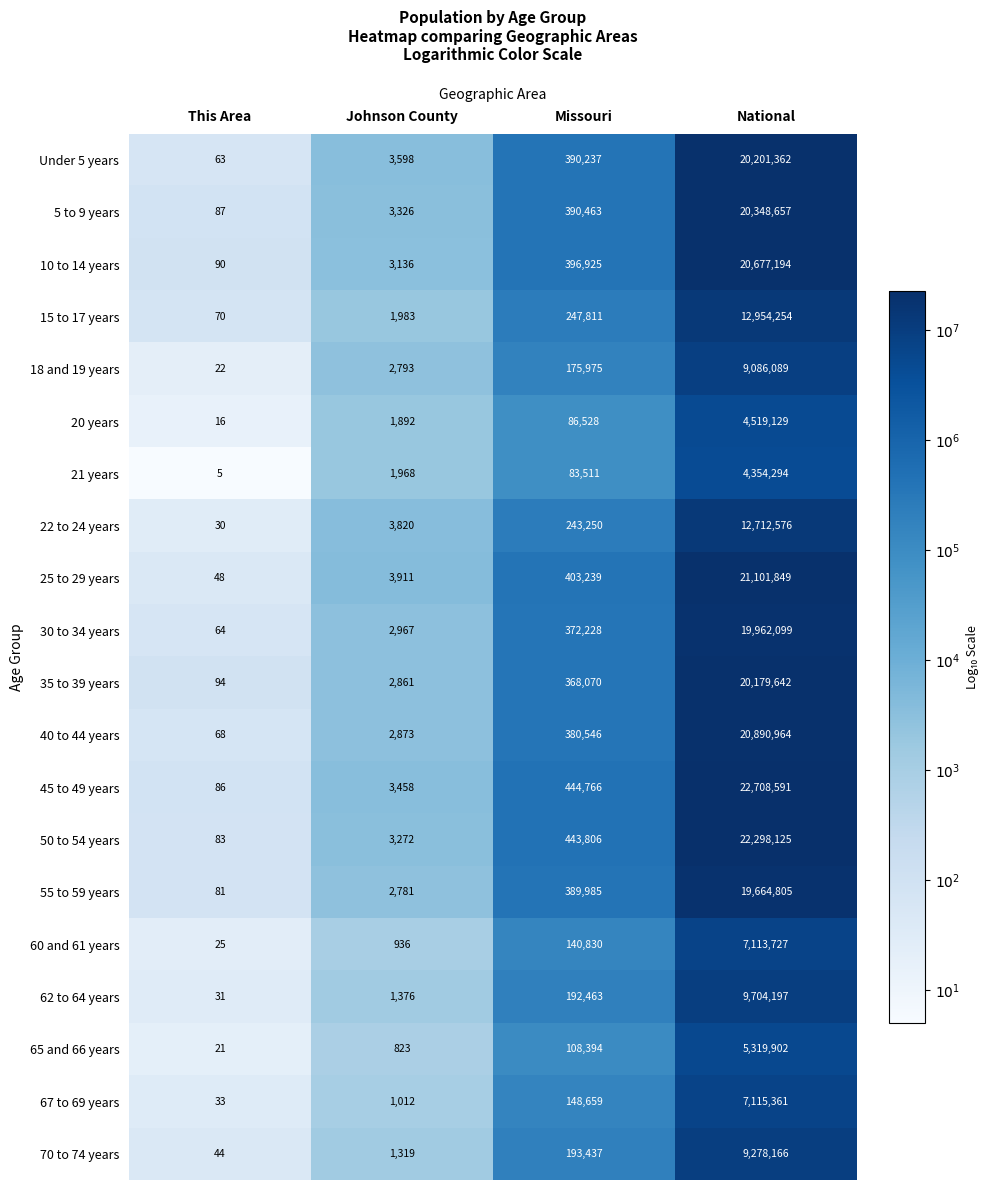

Which series has the largest total across all categories?

45 to 49 years